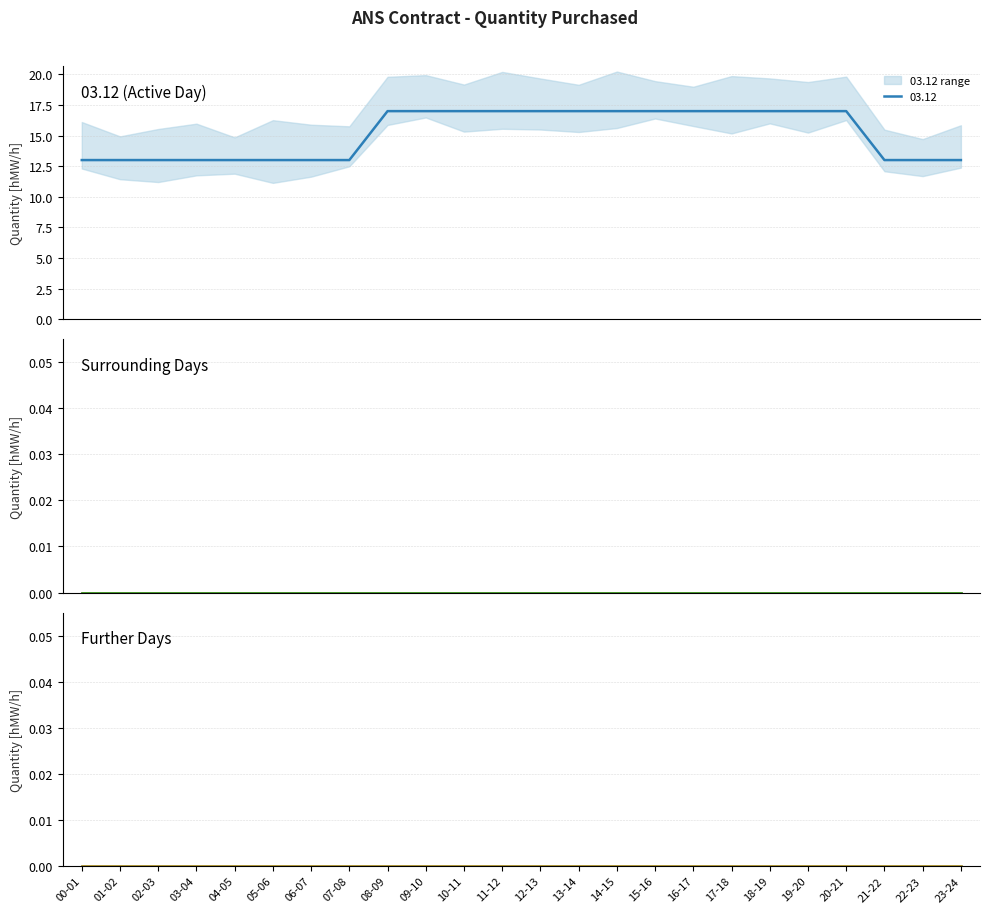

True or false: 07.12 has more than 2 points higher than both neighbors.

False